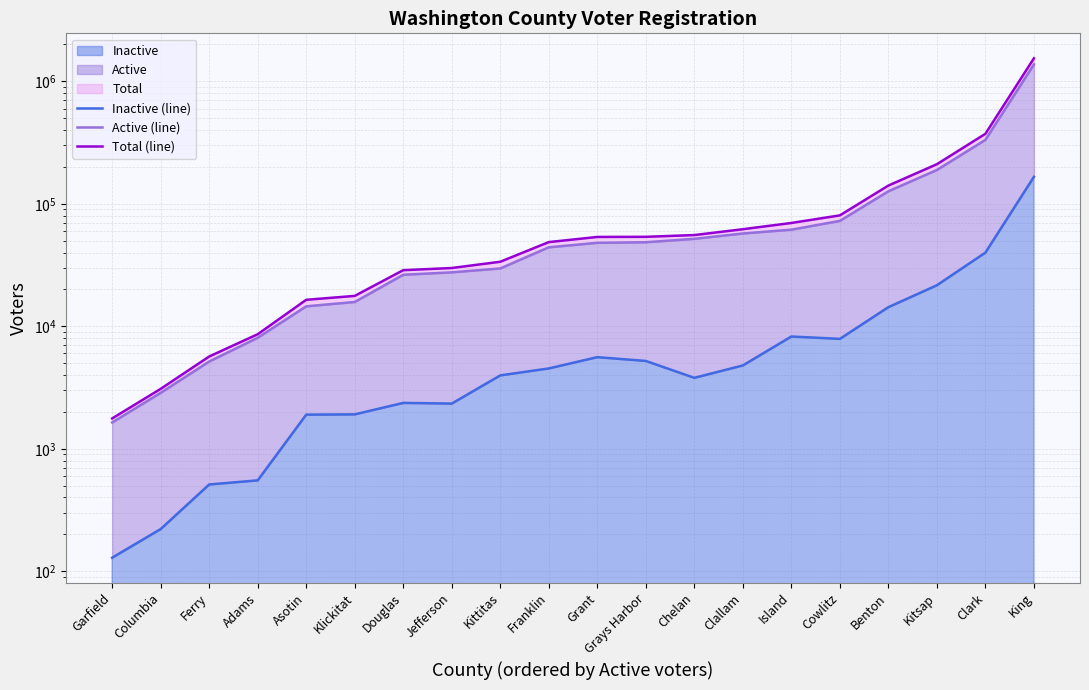

At which label does Active (line) first exceed 48040?

Grays Harbor